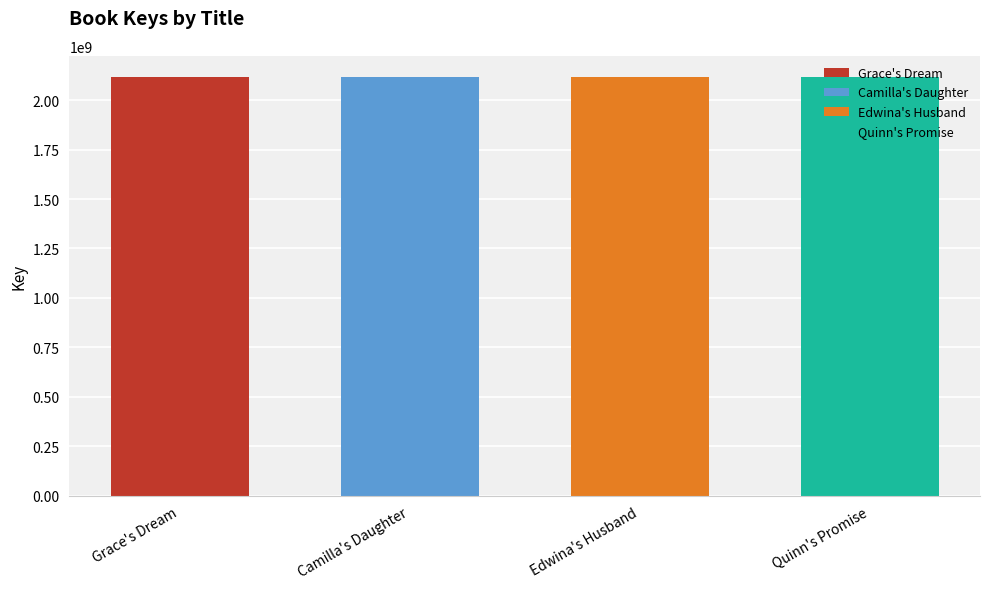

What is the difference between the second highest and second lowest values?

666